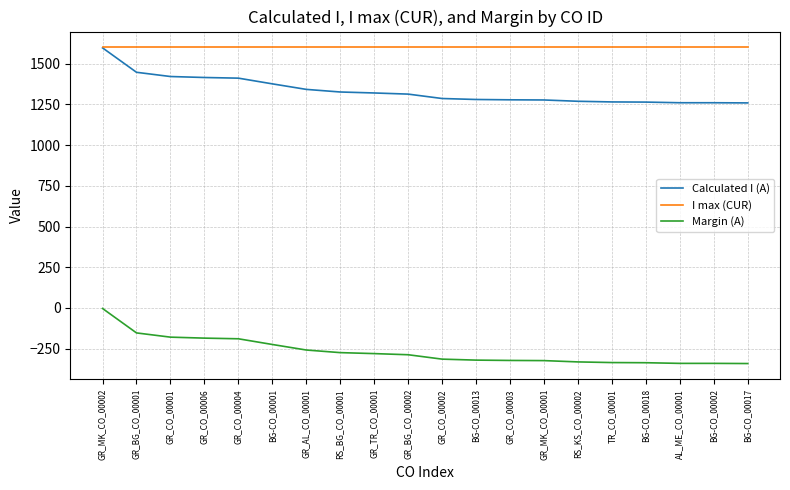

Which series has the largest total across all categories?

I max (CUR)